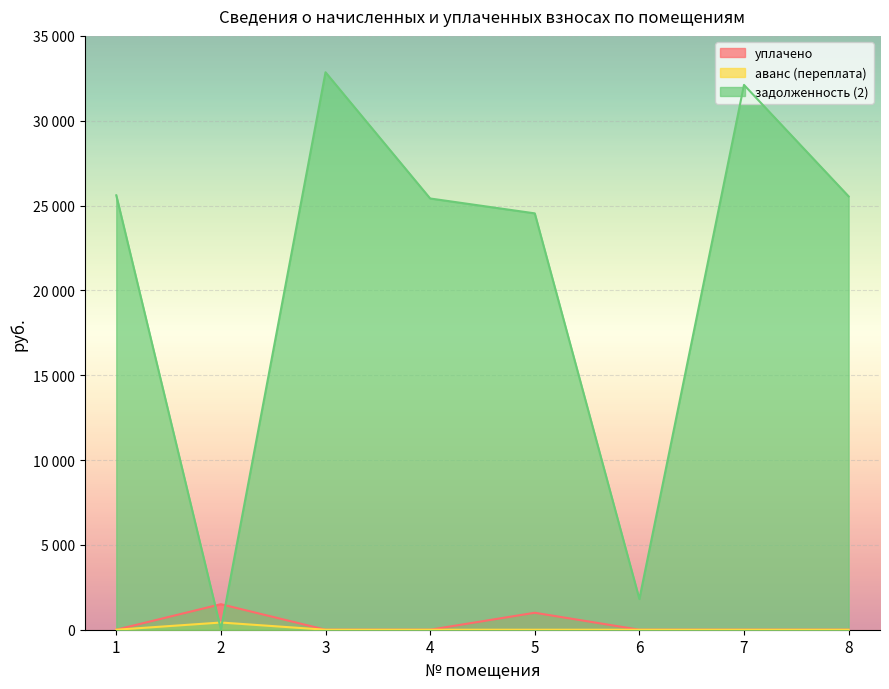

Is the value of аванс (переплата) at 2 greater than the value of задолженность (2) at 5?

No